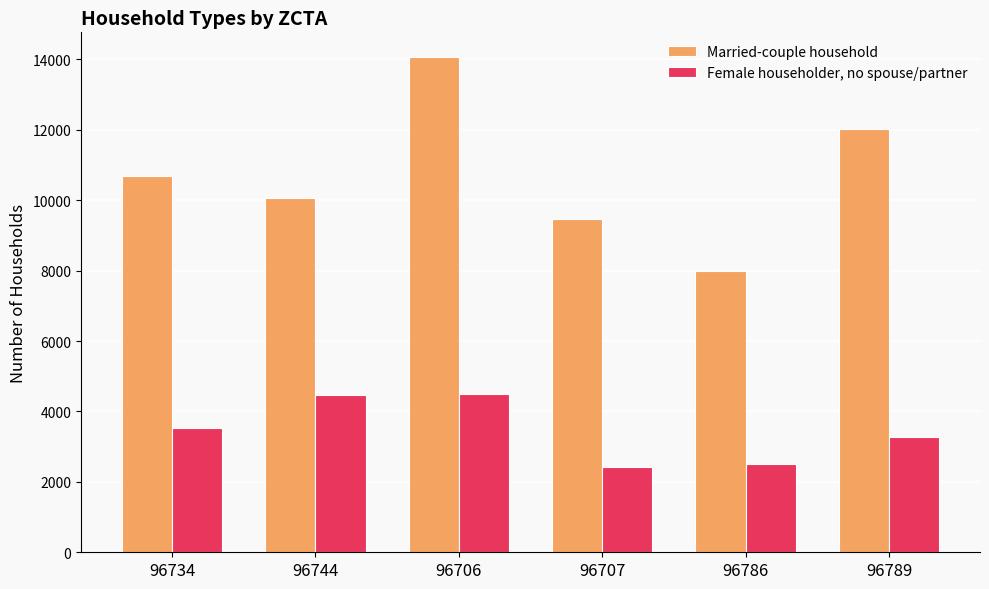

What is the label of the 3rd bar from the left?

96706